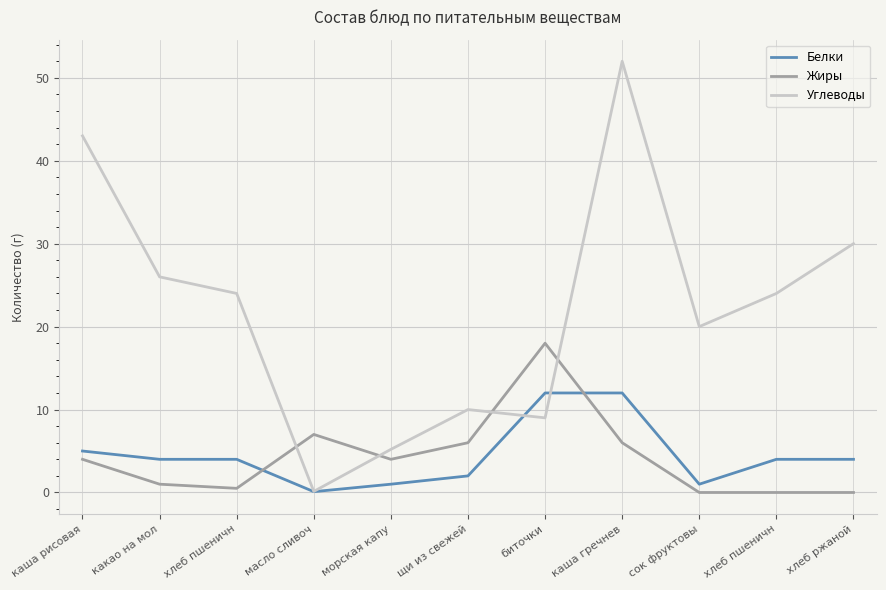

What are all the series names shown in the legend?

Белки, Жиры, Углеводы